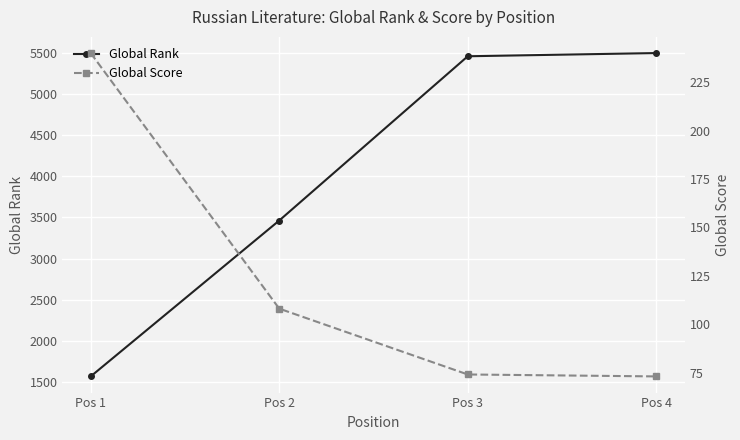

True or false: Global Rank has more than 0 interior local peaks.

False